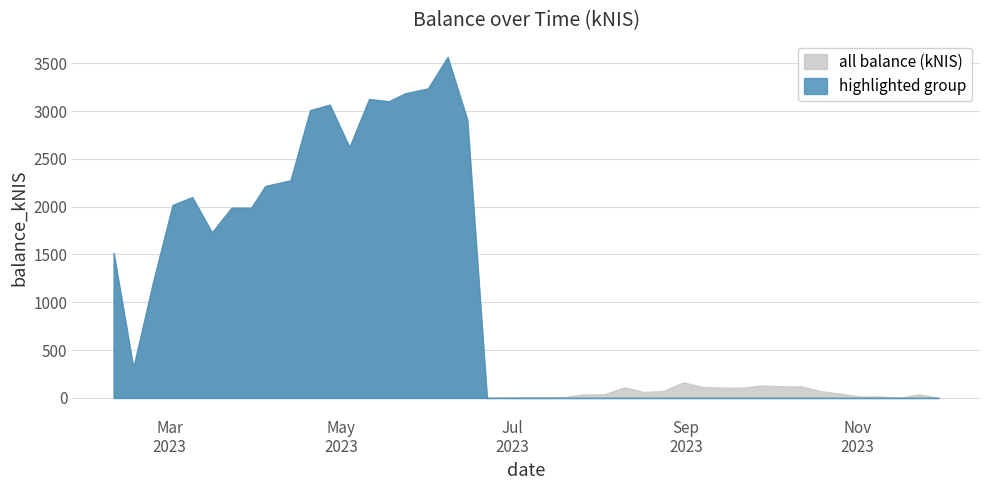

Reading left to right, transcribe all the data shown in this chart.

all_balance: 2023-02-09=1515.5	2023-02-16=316.5	2023-02-23=1207.0	2023-03-02=2018.8	2023-03-09=2099.4	2023-03-16=1730.4	2023-03-23=1989.8	2023-03-30=1989.1	2023-04-04=2215.8	2023-04-13=2275.2	2023-04-20=3009.5	2023-04-27=3066.3	2023-05-04=2622.1	2023-05-11=3126.5	2023-05-18=3102.0	2023-05-24=3186.7	2023-06-01=3236.6	2023-06-08=3566.0	2023-06-15=2908.7	2023-06-22=0.0	2023-07-20=9.9	2023-07-26=35.0	2023-08-03=39.3	2023-08-10=111.8	2023-08-17=61.1	2023-08-24=74.3	2023-08-31=162.1	2023-09-07=115.0	2023-09-14=107.4	2023-09-21=107.8	2023-09-28=130.3	2023-10-05=121.5	2023-10-12=120.5	2023-10-19=71.1	2023-10-26=44.5	2023-11-02=14.5	2023-11-09=15.4	2023-11-16=0.0	2023-11-23=37.8	2023-11-30=0.0
highlighted_balance: 2023-02-09=1515.5	2023-02-16=316.5	2023-02-23=1207.0	2023-03-02=2018.8	2023-03-09=2099.4	2023-03-16=1730.4	2023-03-23=1989.8	2023-03-30=1989.1	2023-04-04=2215.8	2023-04-13=2275.2	2023-04-20=3009.5	2023-04-27=3066.3	2023-05-04=2622.1	2023-05-11=3126.5	2023-05-18=3102.0	2023-05-24=3186.7	2023-06-01=3236.6	2023-06-08=3566.0	2023-06-15=2908.7	2023-06-22=0.0	2023-07-20=0.0	2023-07-26=0.0	2023-08-03=0.0	2023-08-10=0.0	2023-08-17=0.0	2023-08-24=0.0	2023-08-31=0.0	2023-09-07=0.0	2023-09-14=0.0	2023-09-21=0.0	2023-09-28=0.0	2023-10-05=0.0	2023-10-12=0.0	2023-10-19=0.0	2023-10-26=0.0	2023-11-02=0.0	2023-11-09=0.0	2023-11-16=0.0	2023-11-23=0.0	2023-11-30=0.0